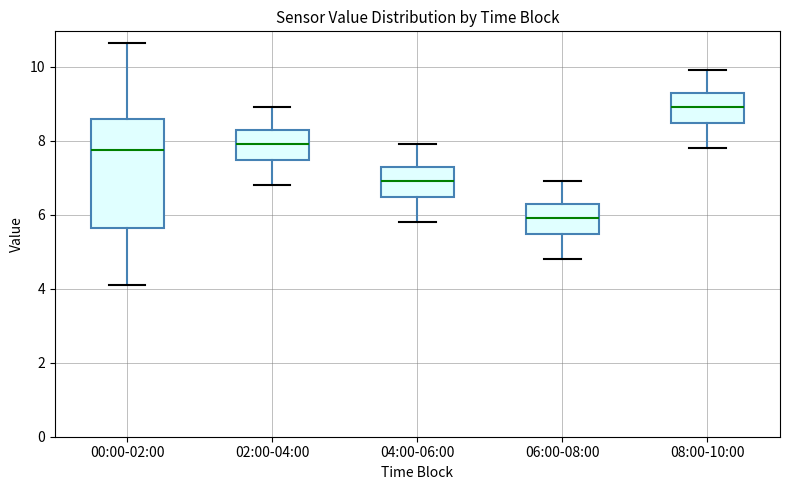

Reading left to right, read every box against the y-axis: the position of its median line, the range the box covers, and the ends of its whiskers. The values are not printed on the chart, so give them approximately, as read against the axis.

00:00-02:00: median 7.8, box 5.6 to 8.6, whiskers 4.2 to 10.6
02:00-04:00: median 8.0, box 7.4 to 8.4, whiskers 6.8 to 9.0
04:00-06:00: median 7.0, box 6.4 to 7.4, whiskers 5.8 to 8.0
06:00-08:00: median 6.0, box 5.4 to 6.4, whiskers 4.8 to 7.0
08:00-10:00: median 9.0, box 8.4 to 9.4, whiskers 7.8 to 10.0